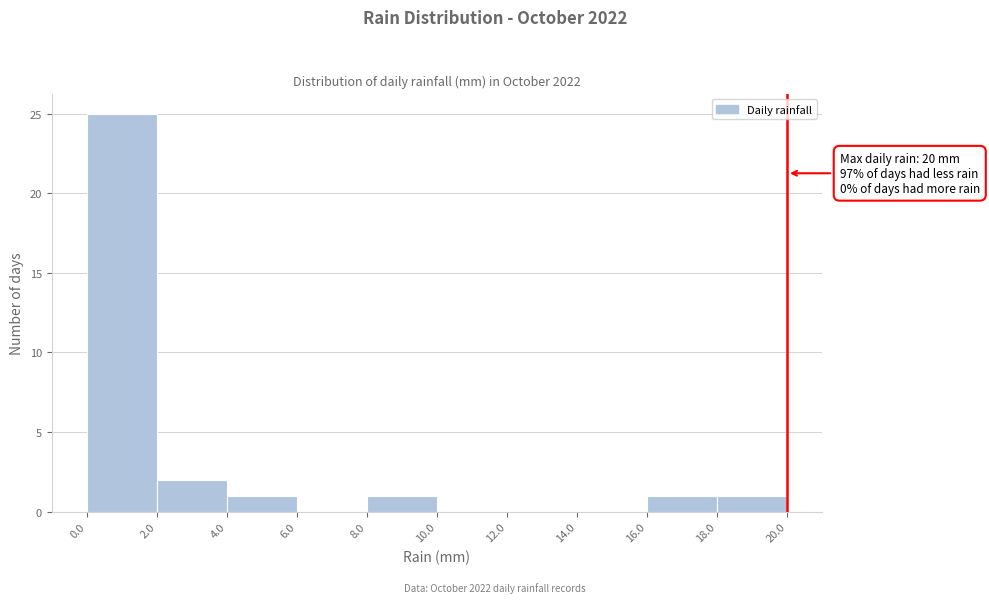

Which range on the x-axis has the tallest bar?

0.0 to 2.0